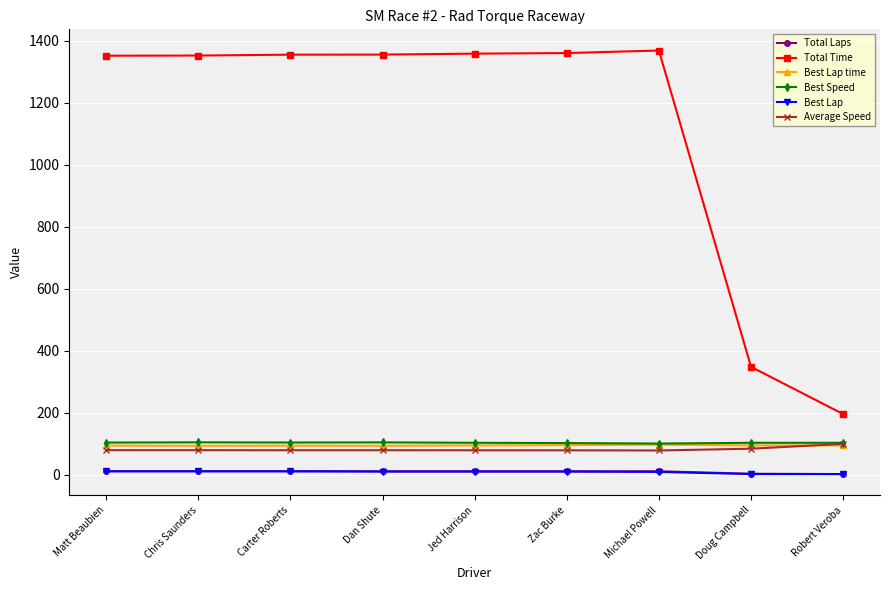

What is the difference between the maximum and minimum values in the Best Speed series?

3.9